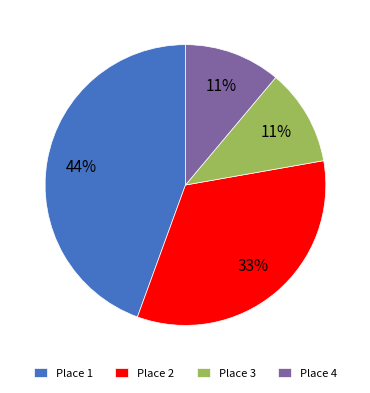

Is the sum of Place 1 and Place 2 greater than half?

Yes